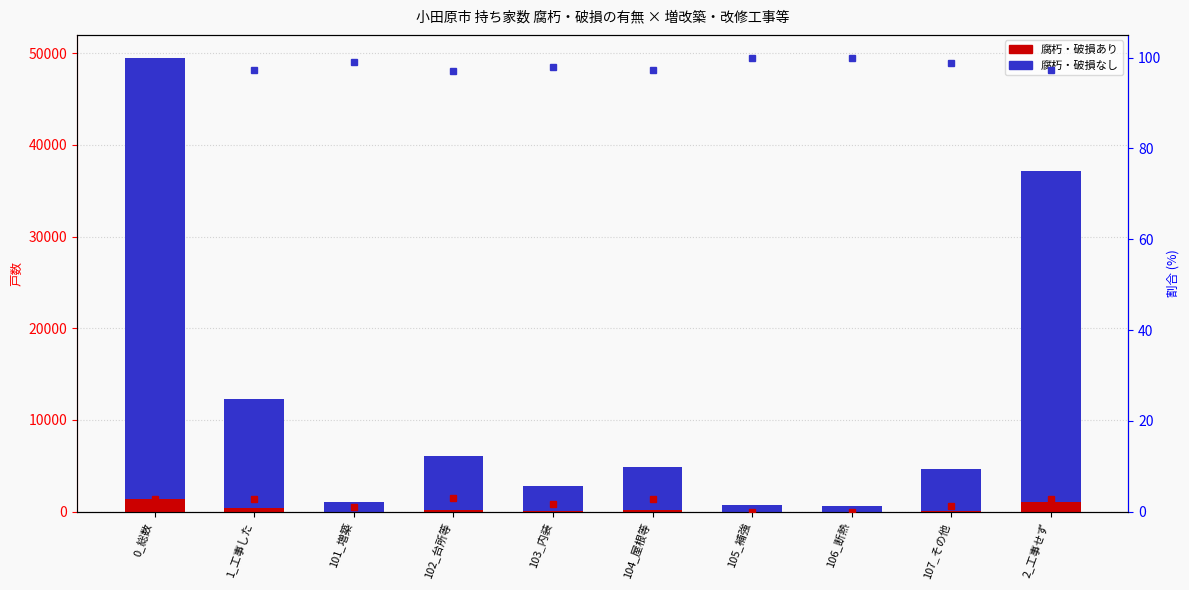

Which series has the largest total across all categories?

腐朽・破損なし